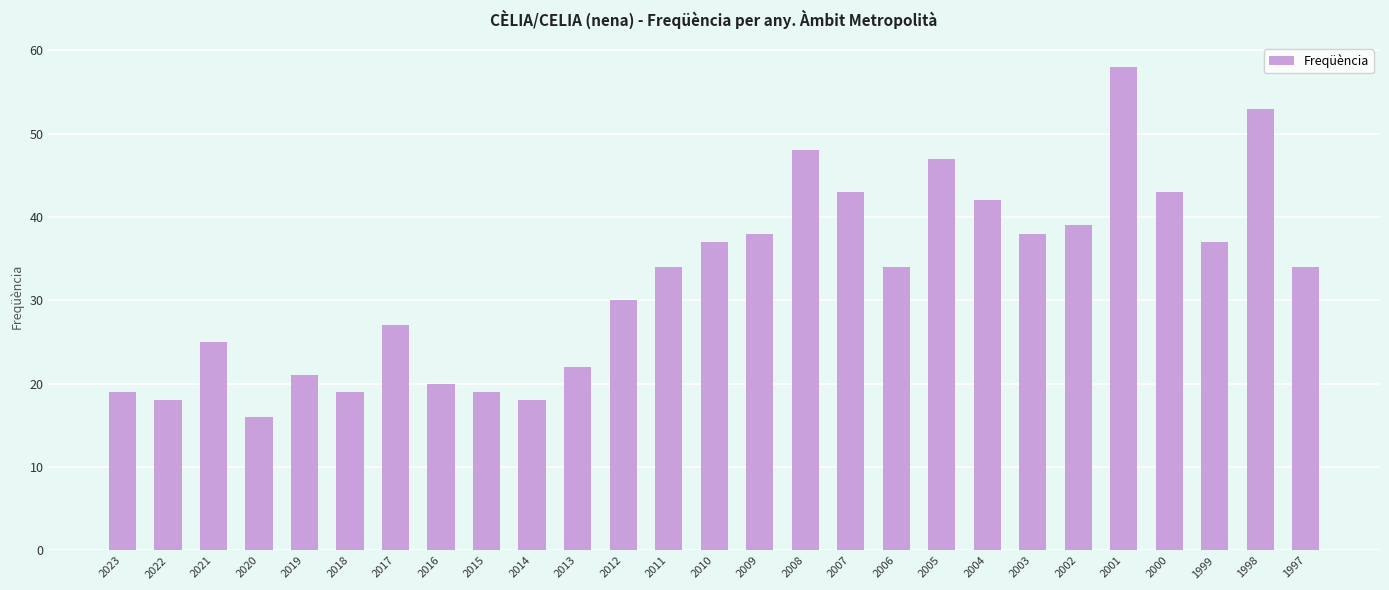

Reading right to left, extract all data points from this chart.

1997=34	1998=53	1999=37	2000=43	2001=58	2002=39	2003=38	2004=42	2005=47	2006=34	2007=43	2008=48	2009=38	2010=37	2011=34	2012=30	2013=22	2014=18	2015=19	2016=20	2017=27	2018=19	2019=21	2020=16	2021=25	2022=18	2023=19